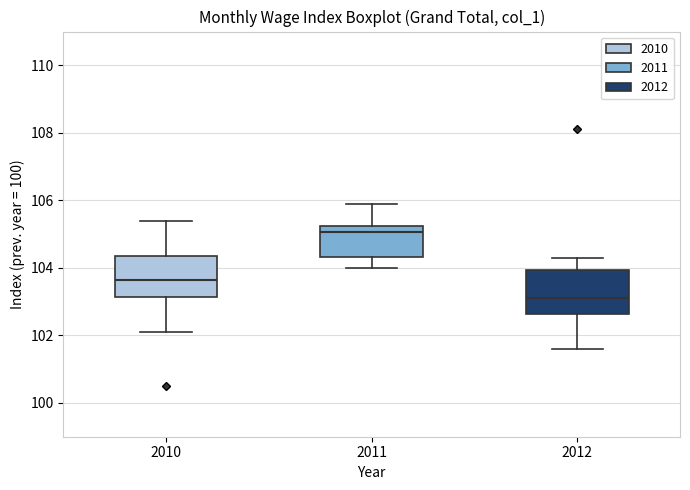

Reading left to right, transcribe this box plot: for each box, give where its median line is, the range the box spans, and where its two whiskers end, as read against the y-axis. The values are not printed on the chart, so give them approximately, as read against the axis.

2010: median 103.6, box 103.2 to 104.4, whiskers 102.2 to 105.4
2011: median 105.0, box 104.4 to 105.2, whiskers 104.0 to 106.0
2012: median 103.2, box 102.6 to 104.0, whiskers 101.6 to 104.4